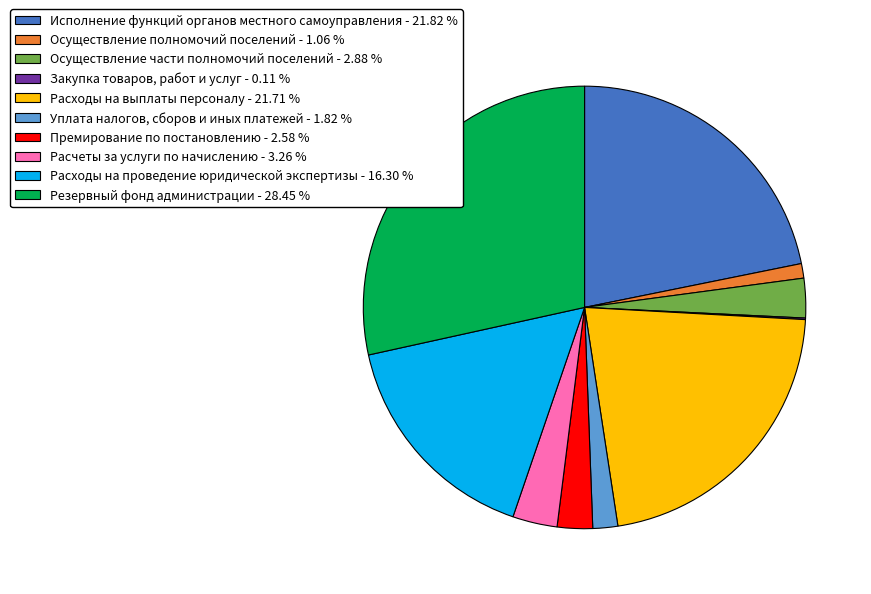

Combined, do Исполнение функций органов местного самоуправления - 21.82 % and Расходы на выплаты персоналу - 21.71 % account for over 50%?

No